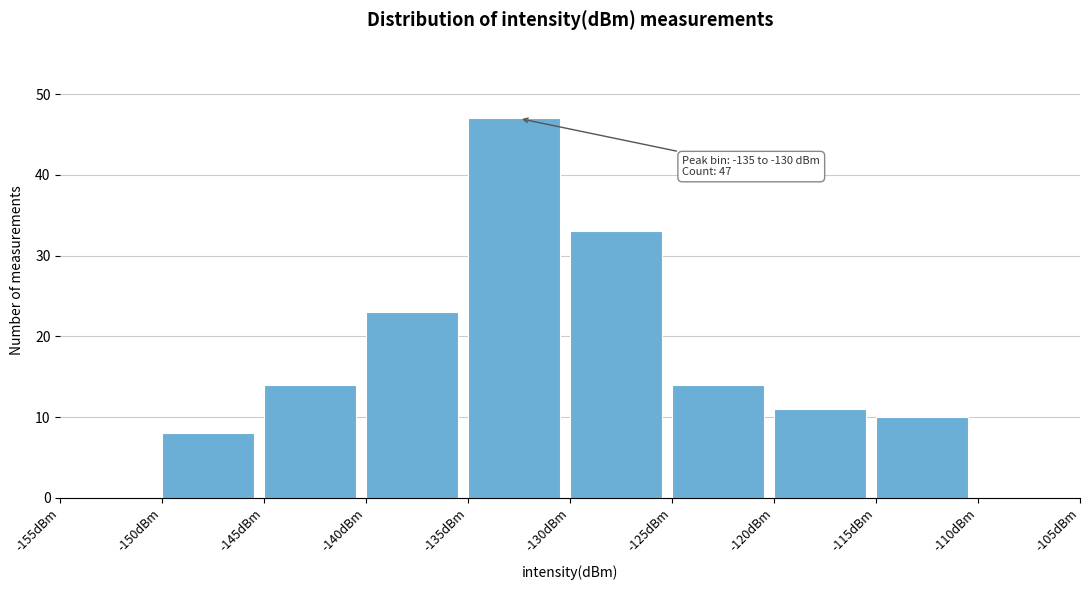

Over which range of the x-axis is the bar tallest?

-135 to -130